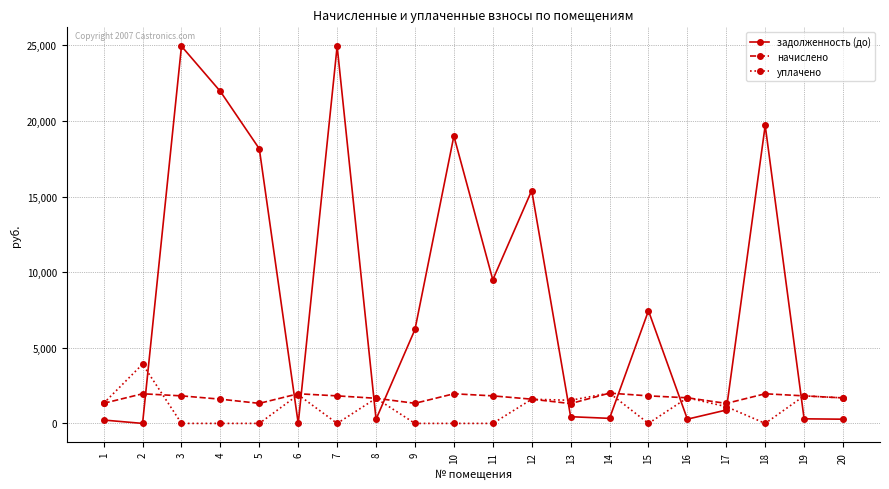

What are all the series names shown in the legend?

задолженность (до), начислено, уплачено